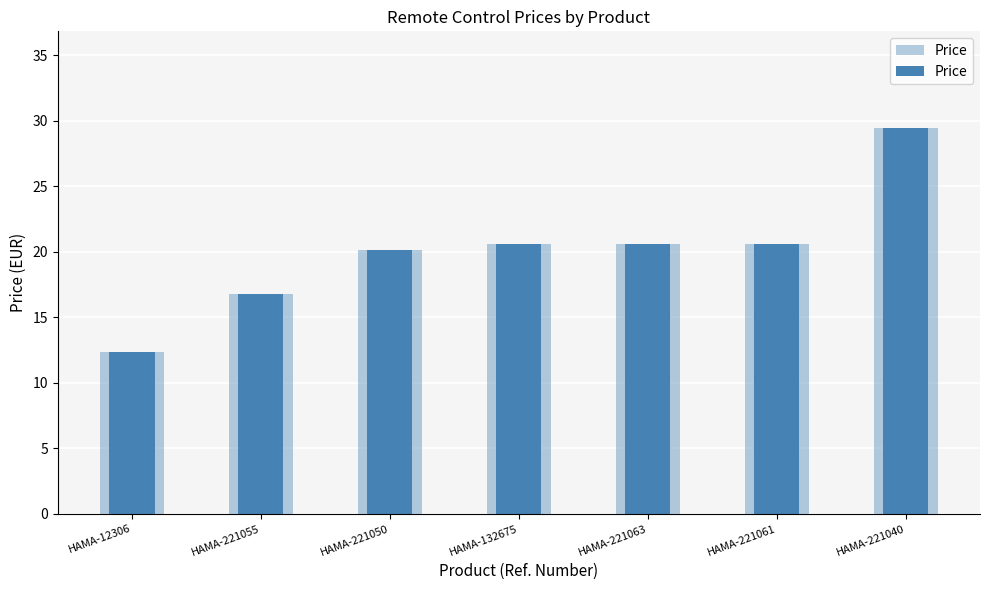

What is the sum of all values?

140.6